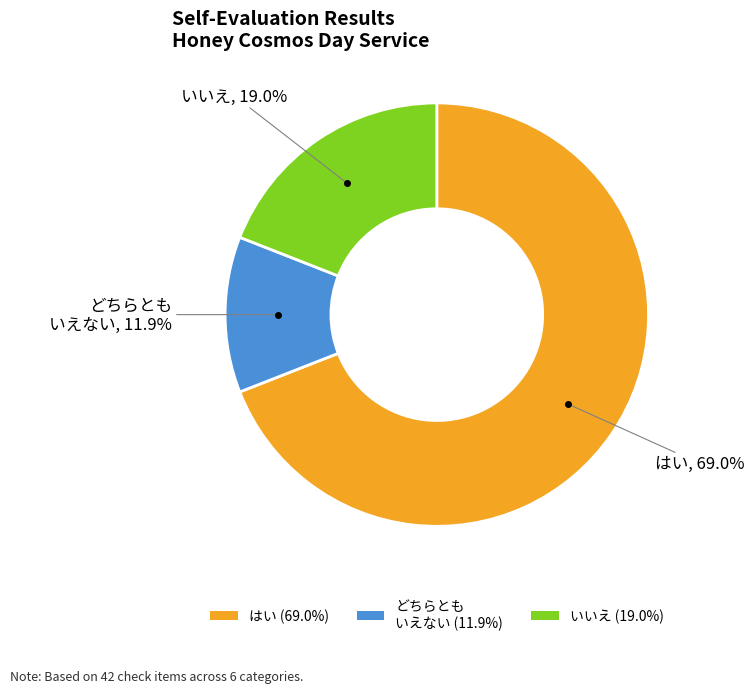

Is the sum of いいえ (19.0%) and はい (69.0%) greater than half?

Yes